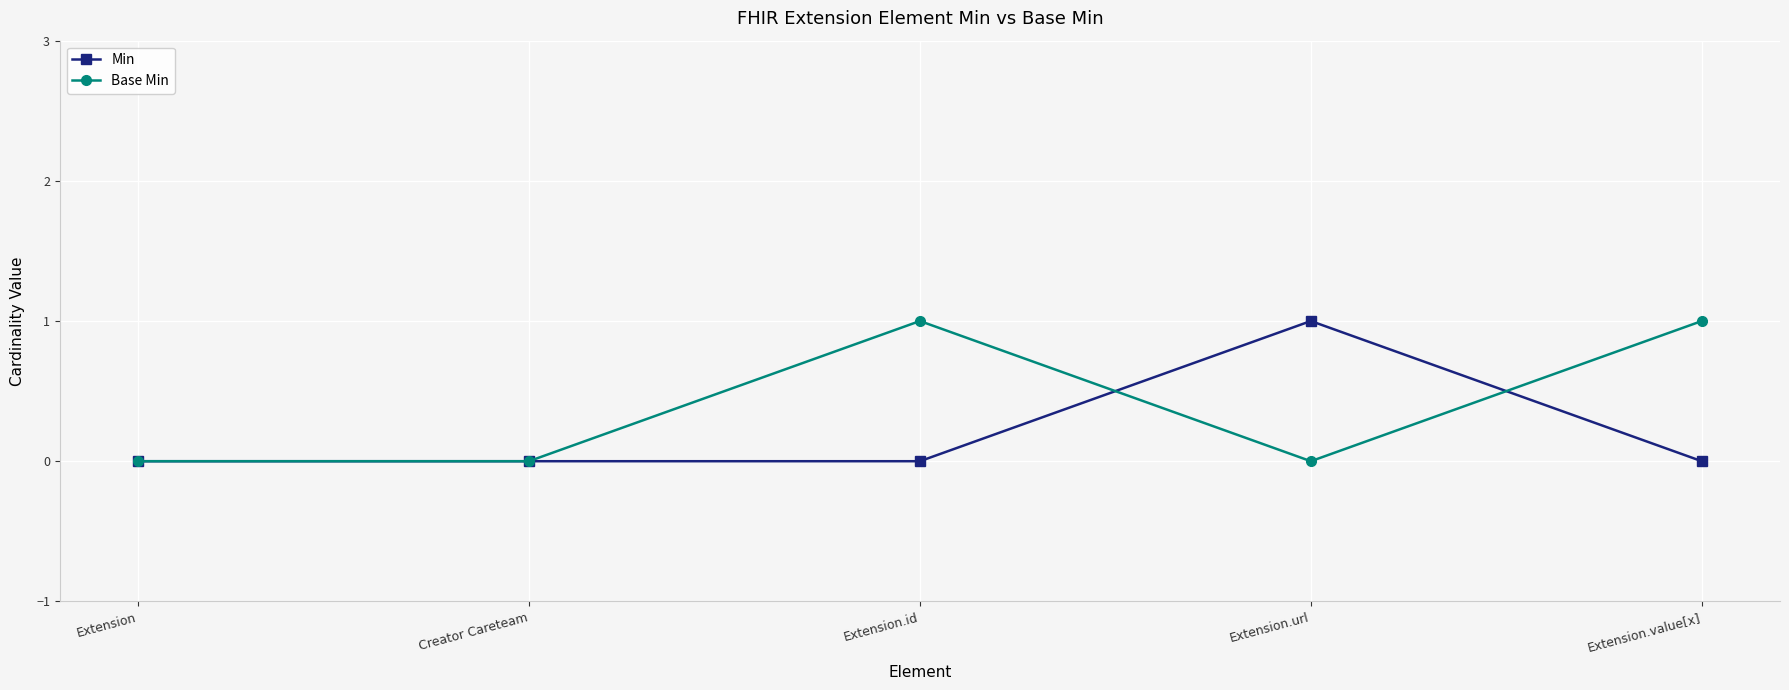

In Base Min, how many points are higher than both neighbors (excluding endpoints)?

1